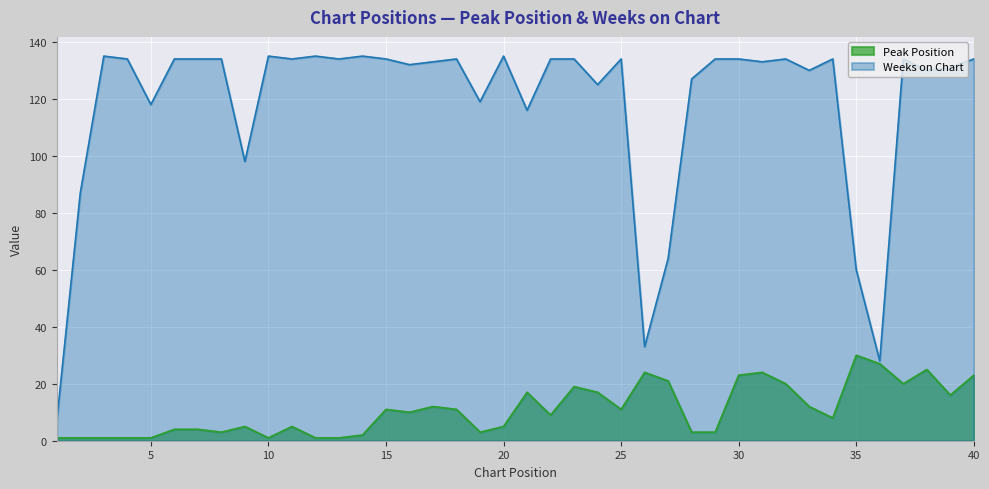

Which series has the widest spread of values?

Weeks on Chart